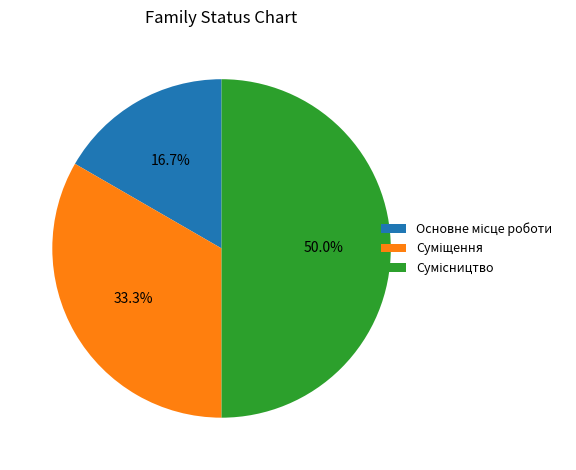

How many segments does this pie chart have?

3